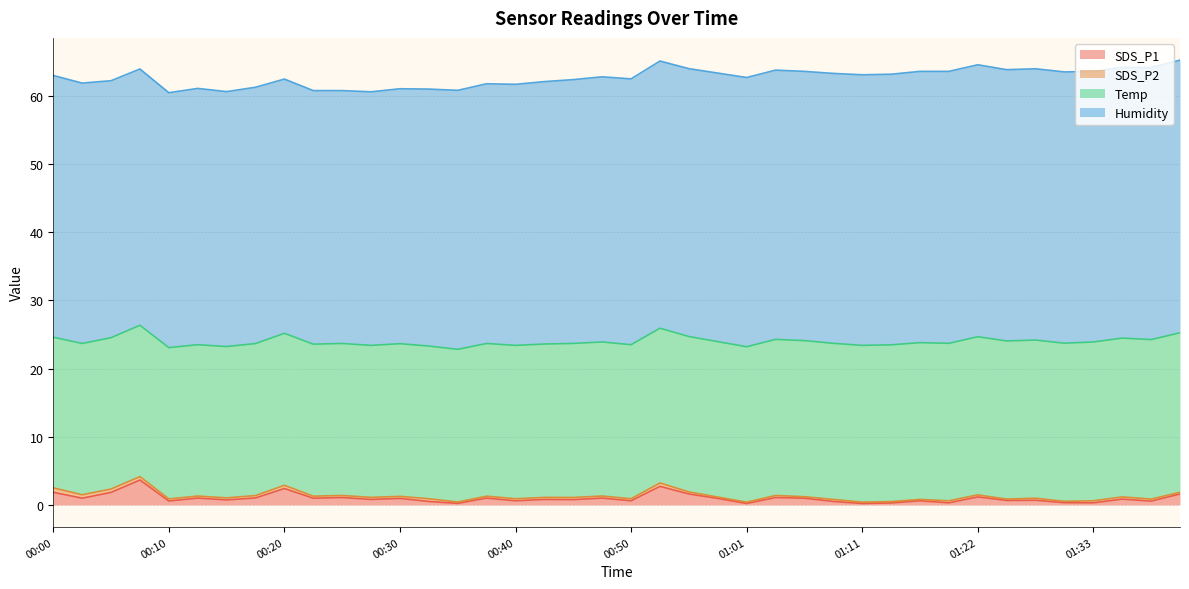

At which category is the sum across all series the highest?

01:41